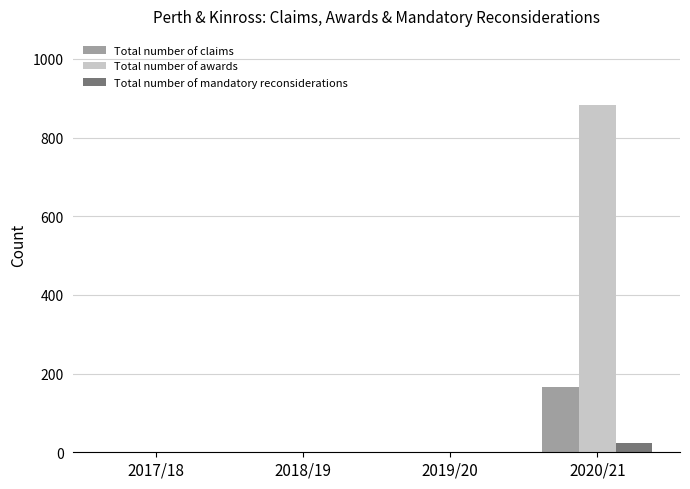

What is the maximum value for Total number of mandatory reconsiderations?

23